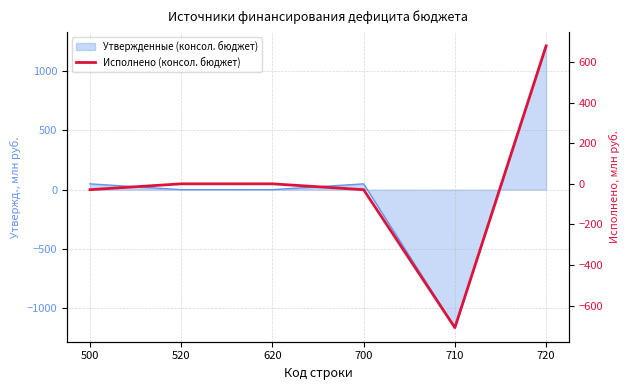

Between 500 and 720, which is larger?

720